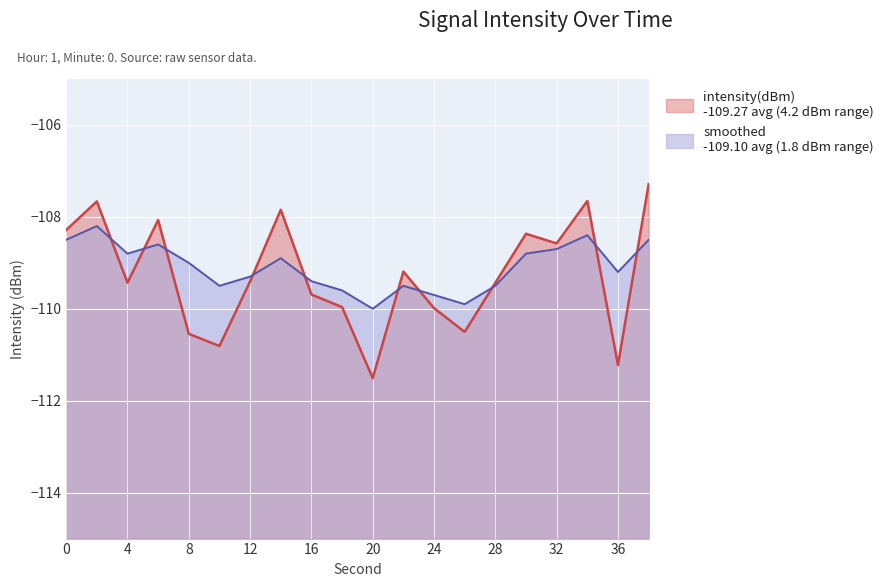

How many data points in intensity(dBm) are above -109?

8